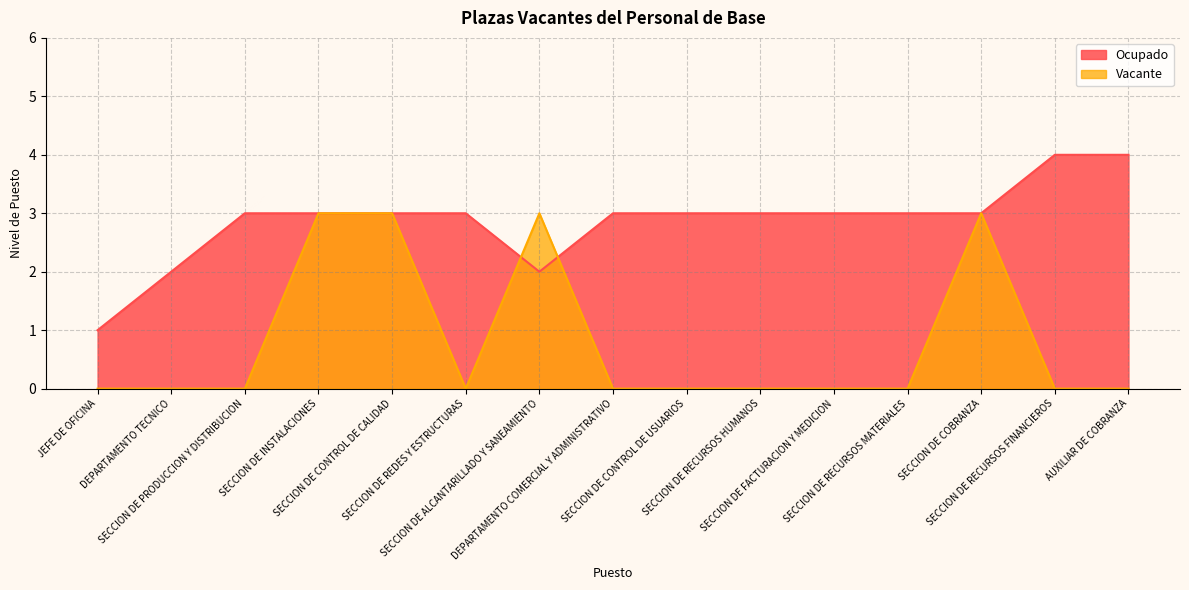

Which series has the largest range (max minus min)?

Ocupado